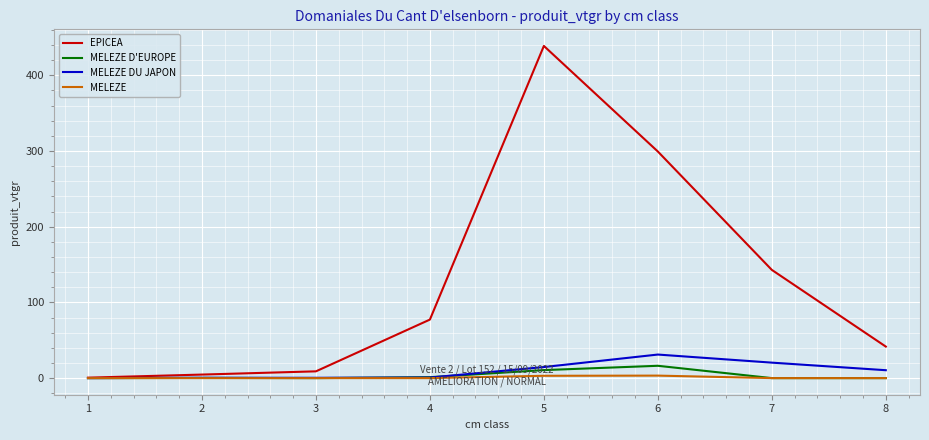

Which series has the widest spread of values?

EPICEA